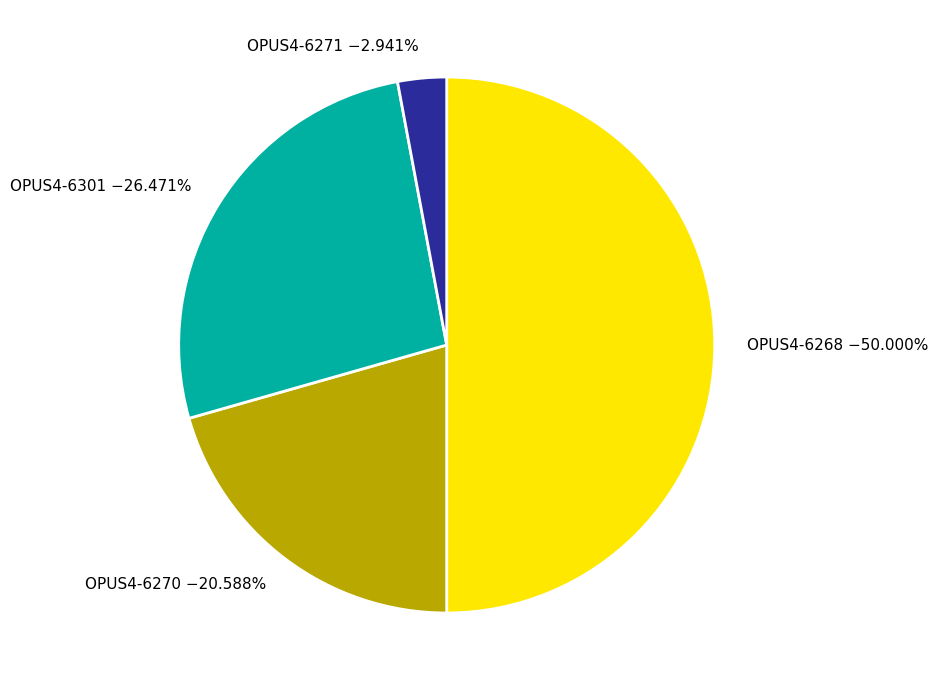

To the nearest percent, what is the difference between the OPUS4-6268 and OPUS4-6270 slice percentages?

29%